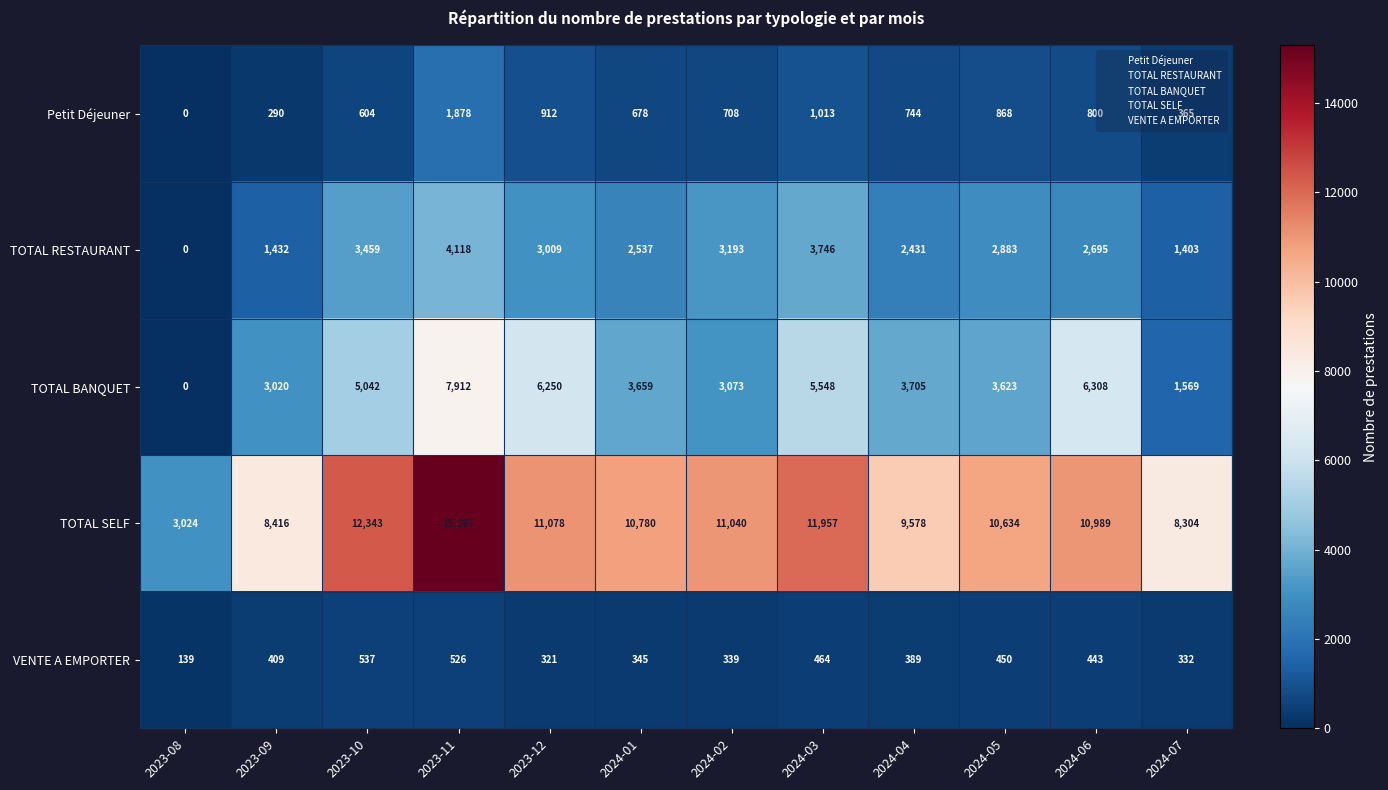

What is the sum of the TOTAL BANQUET values at 2024-07 and 2024-06?

7877